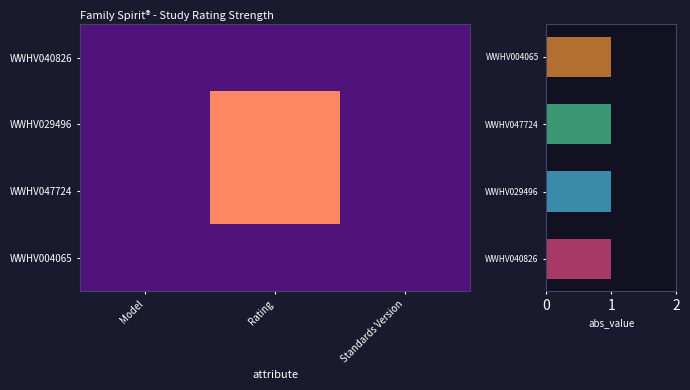

Which series has the largest total across all categories?

WWHV029496